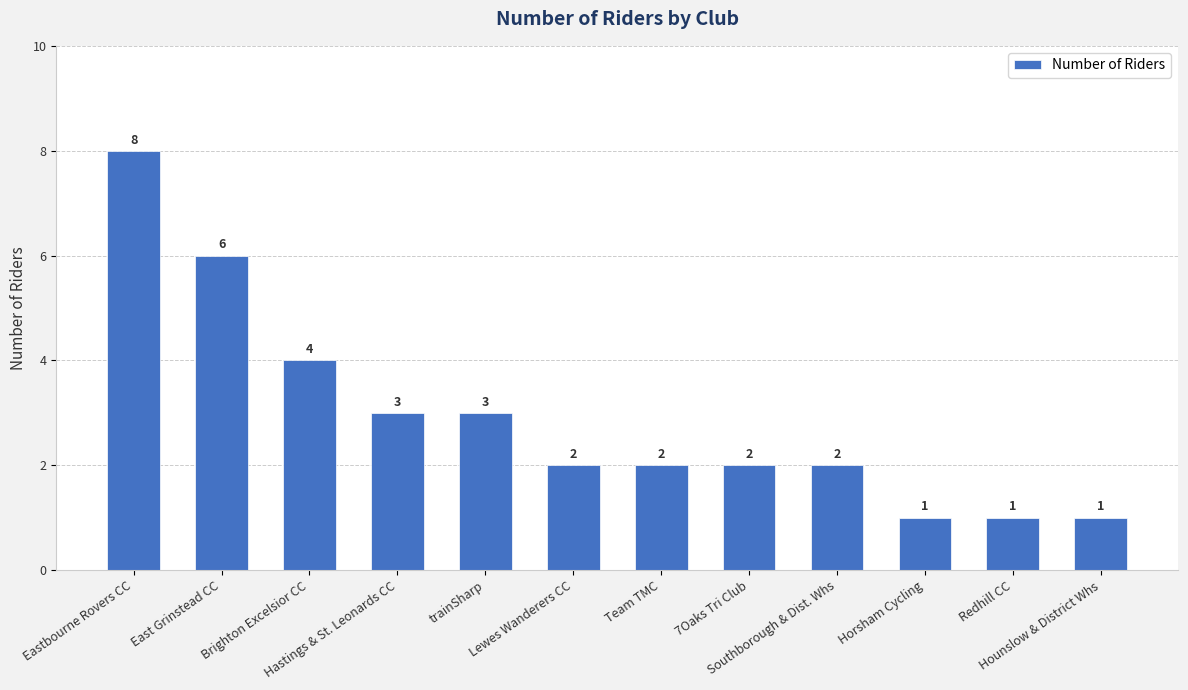

What is the average value?

3